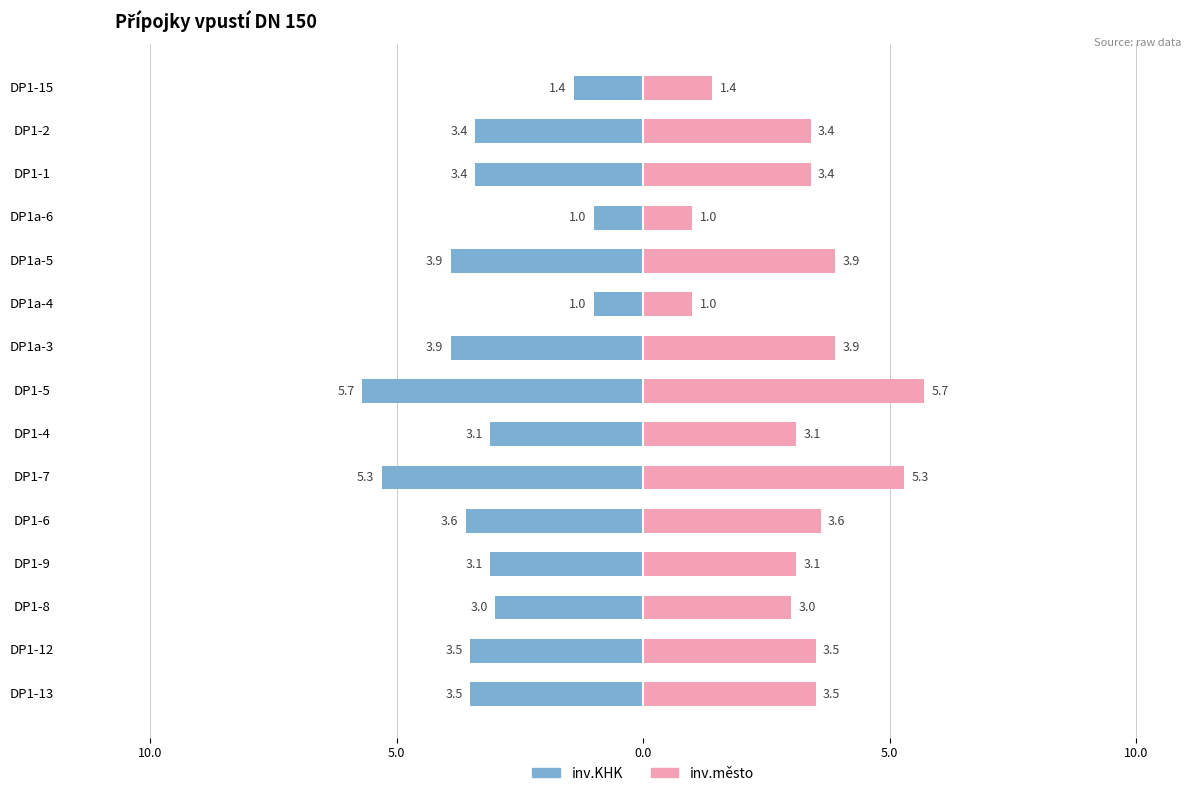

How many values in the inv.KHK series are below -3?

11